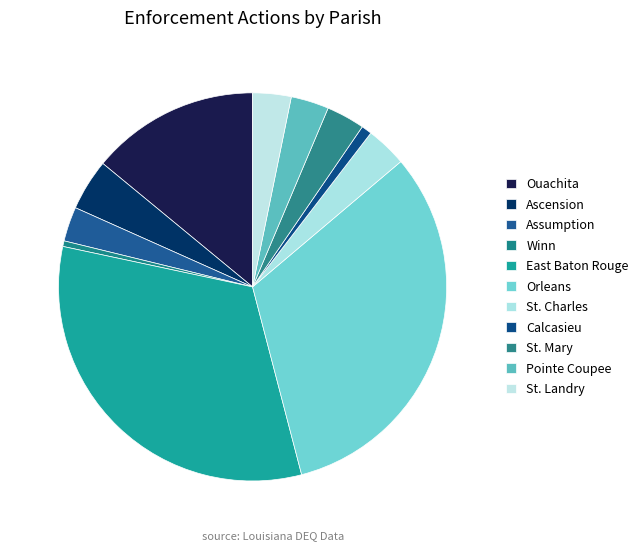

Count the number of slices in the pie.

11